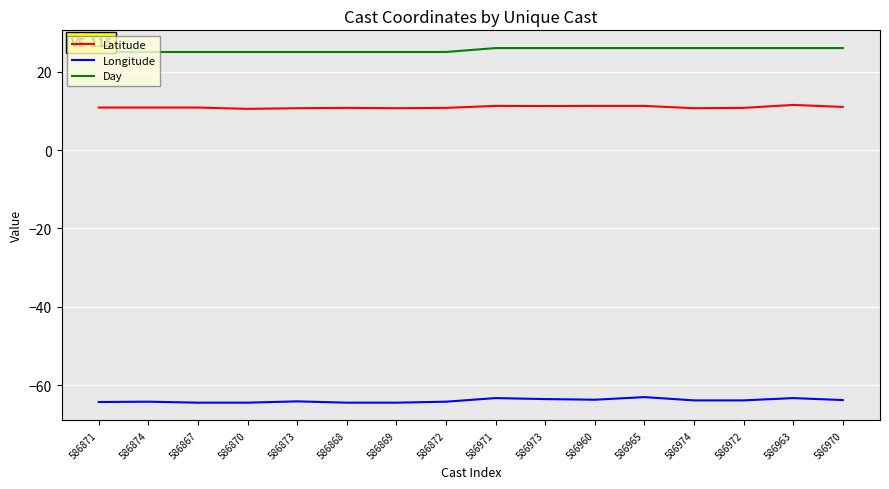

What position from the left is 586970?

16